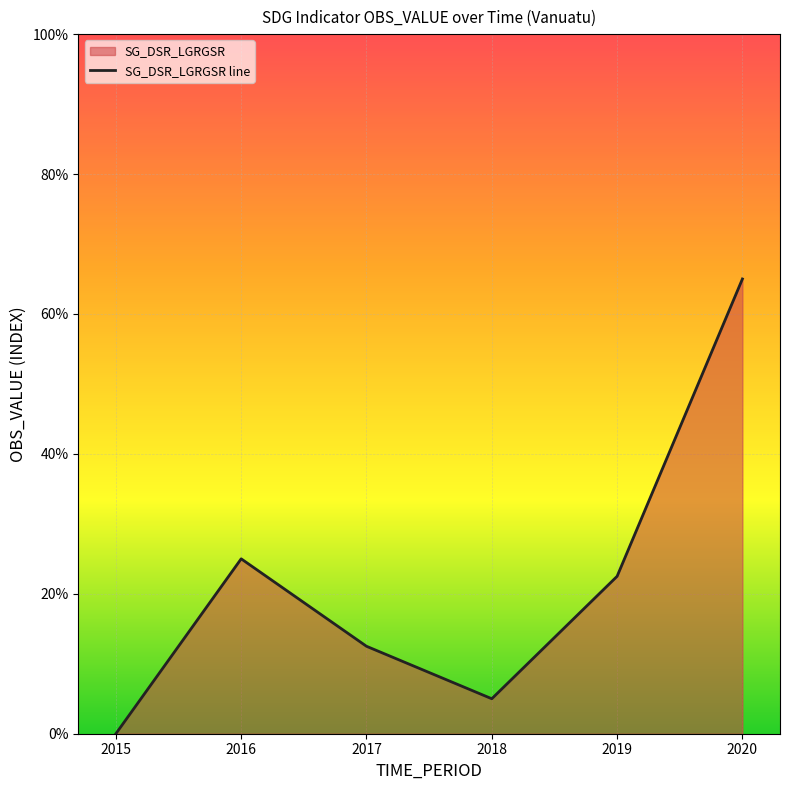

True or false: the data has more than 2 interior local peaks.

False